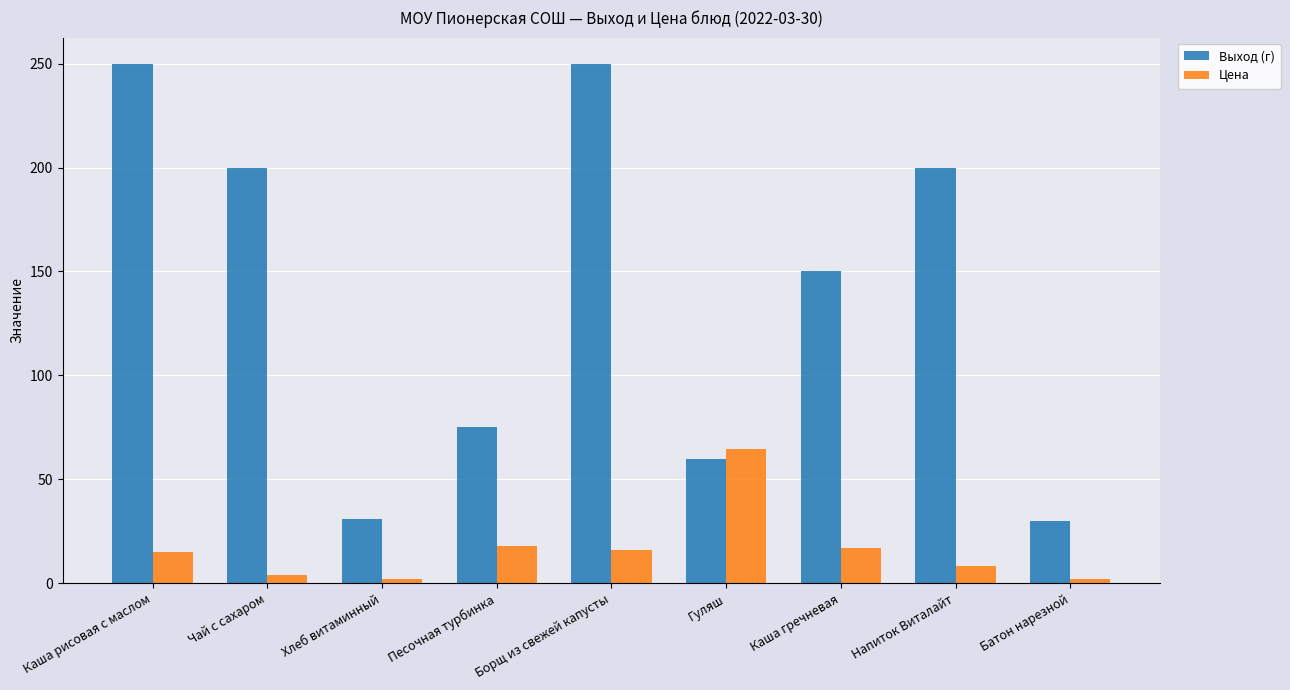

What is the difference between the maximum and second lowest values in the Цена series?

62.4